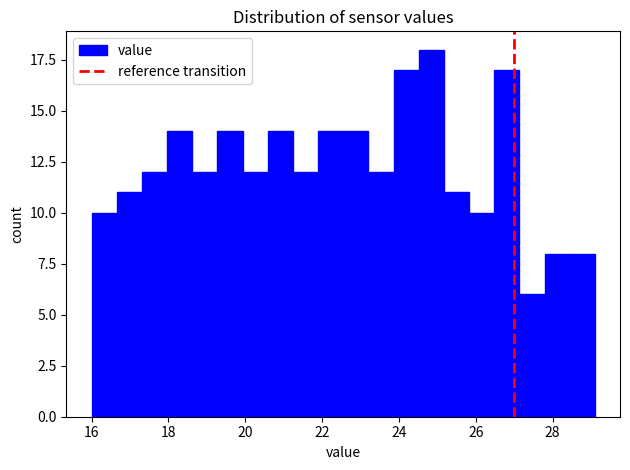

Around what value on the x-axis is the tallest bar? Give the approximate position of its centre, as read against the axis.

24.8